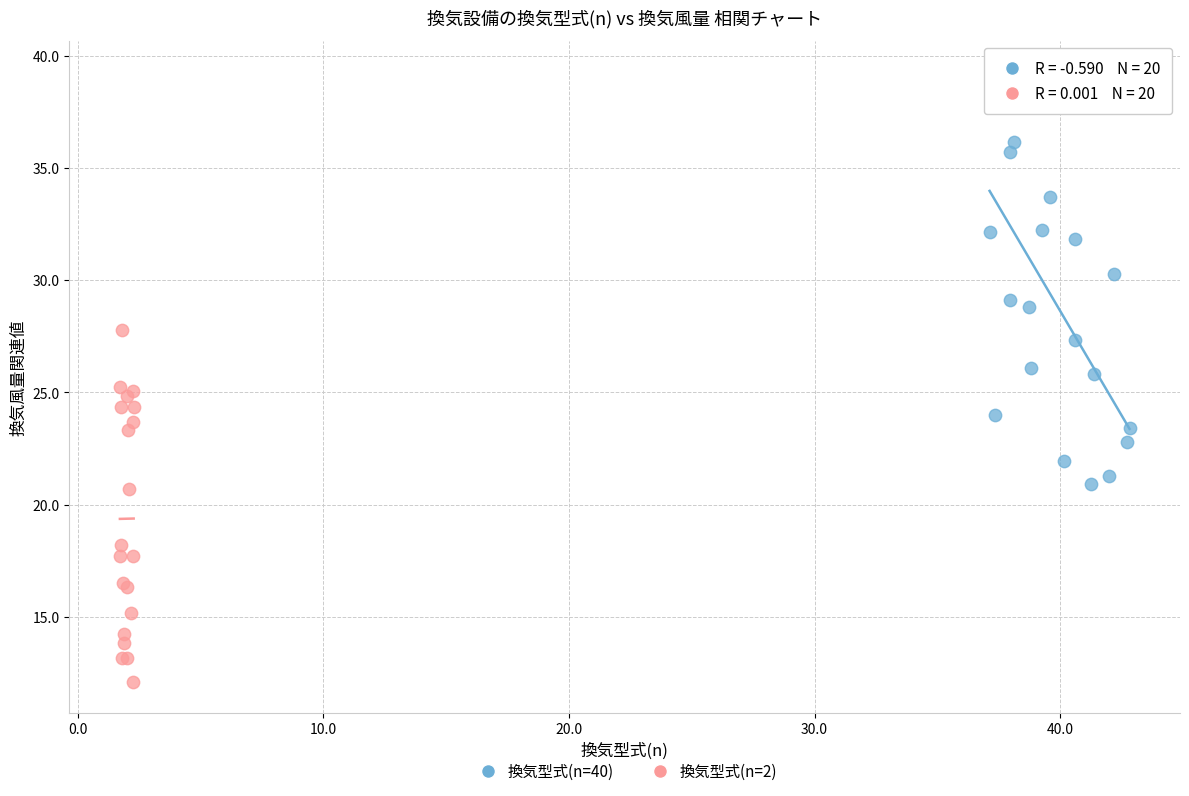

Which series has the largest Y range (max minus min)?

換気型式(n=40)